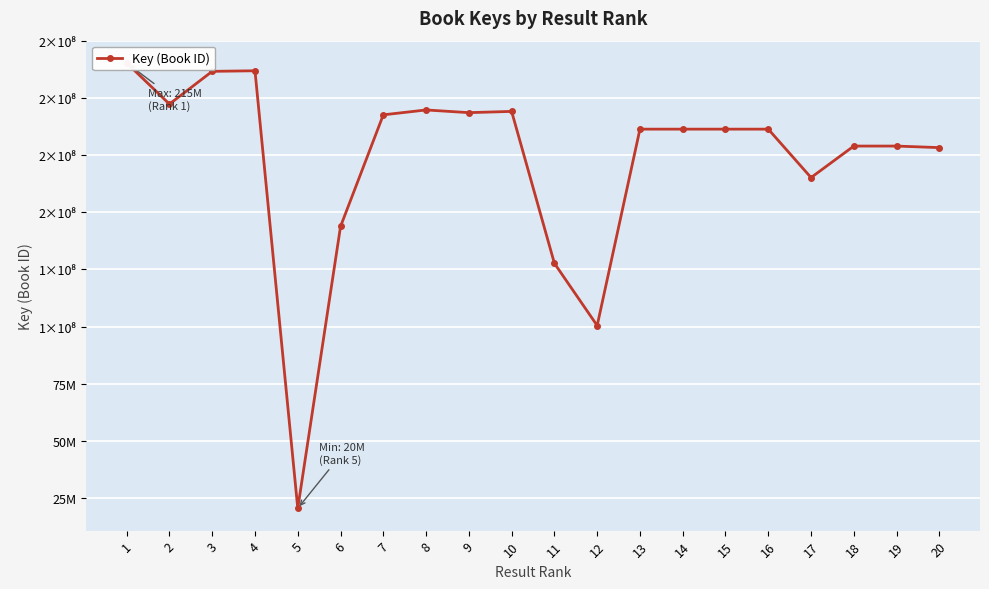

What is the sum of the values at 5 and 4?

232349642